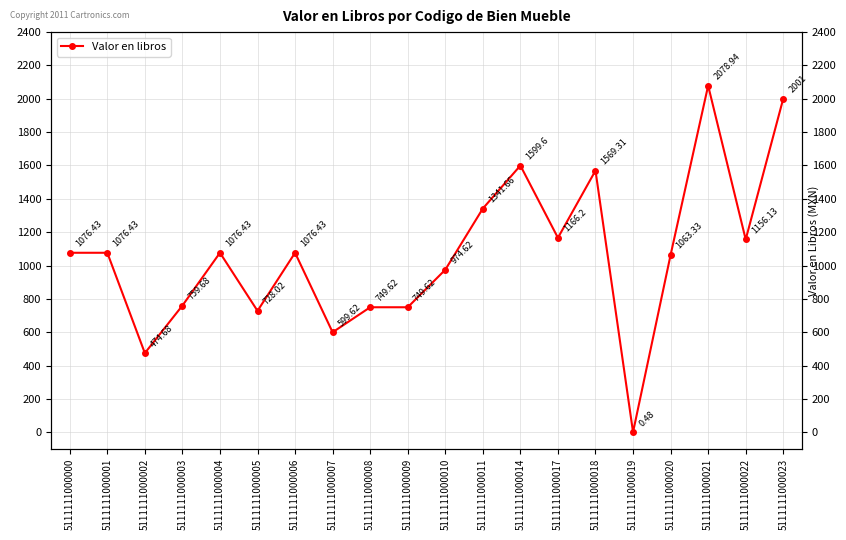

What is the difference between the maximum and minimum values?

2078.5